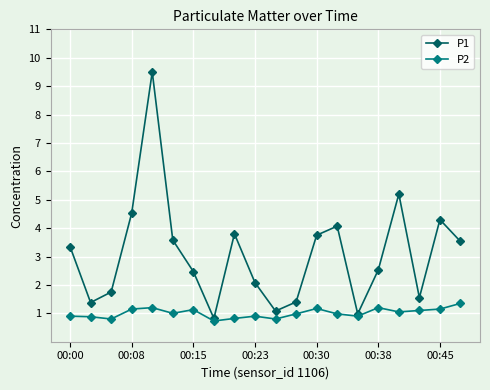

List the series in order of their overall mean, lowest first.

P2, P1